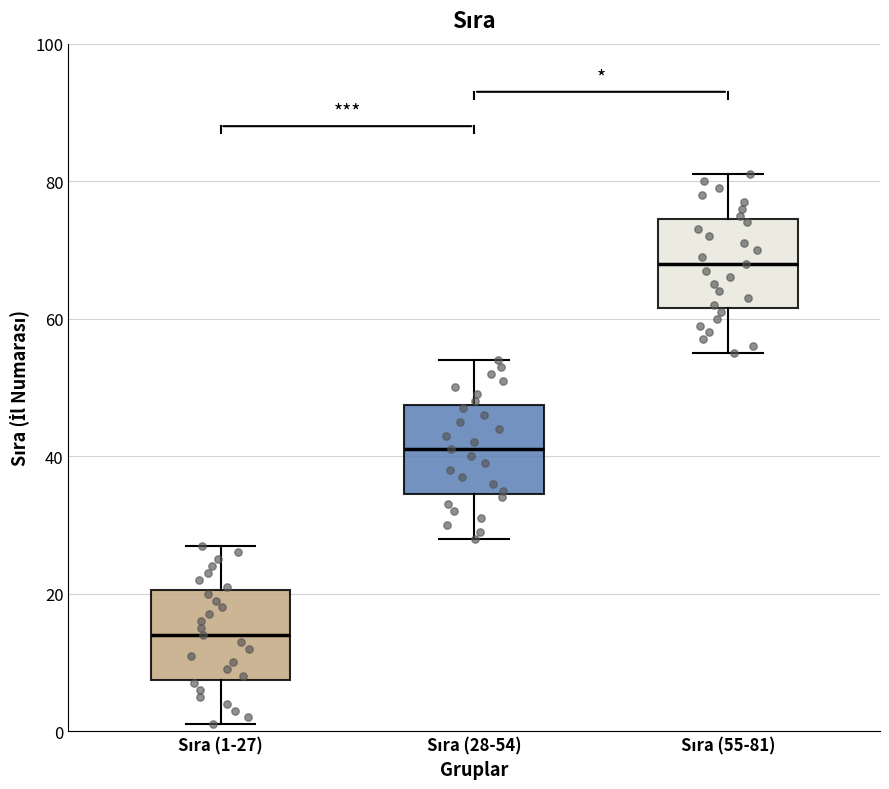

Where is the upper edge of the box for Sıra (28-54) on the y-axis? The values are not printed on the chart, so give them approximately, as read against the axis.

48